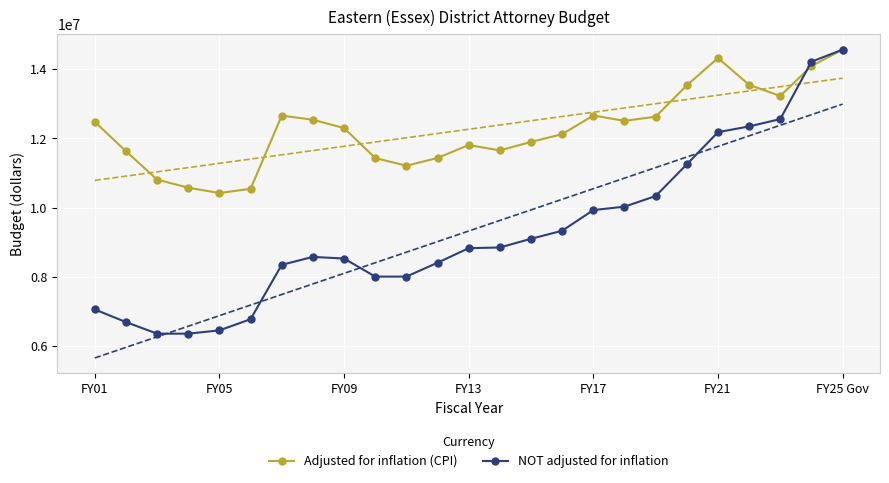

At FY21, list the series in order from smallest to largest.

NOT adjusted for inflation, Adjusted for inflation (CPI)